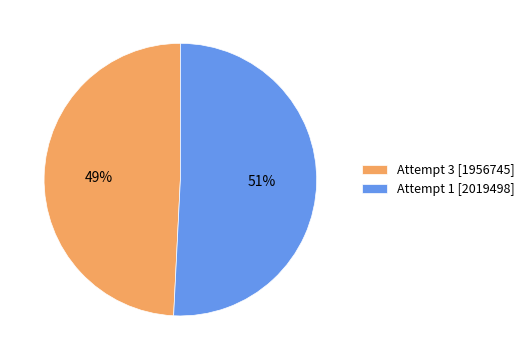

Combined, do Attempt 1 [2019498] and Attempt 3 [1956745] account for over 50%?

Yes